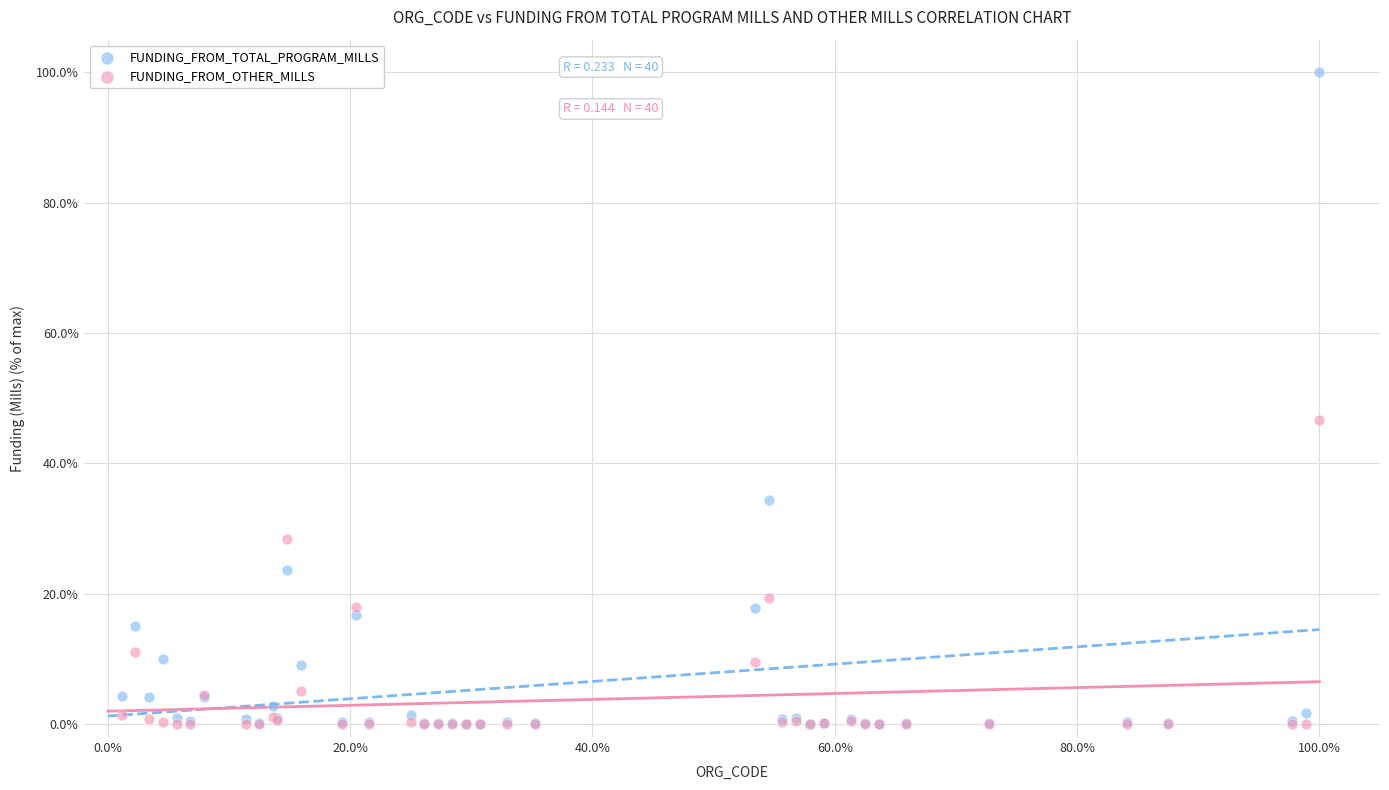

Which series has the largest Y range (max minus min)?

FUNDING_FROM_TOTAL_PROGRAM_MILLS